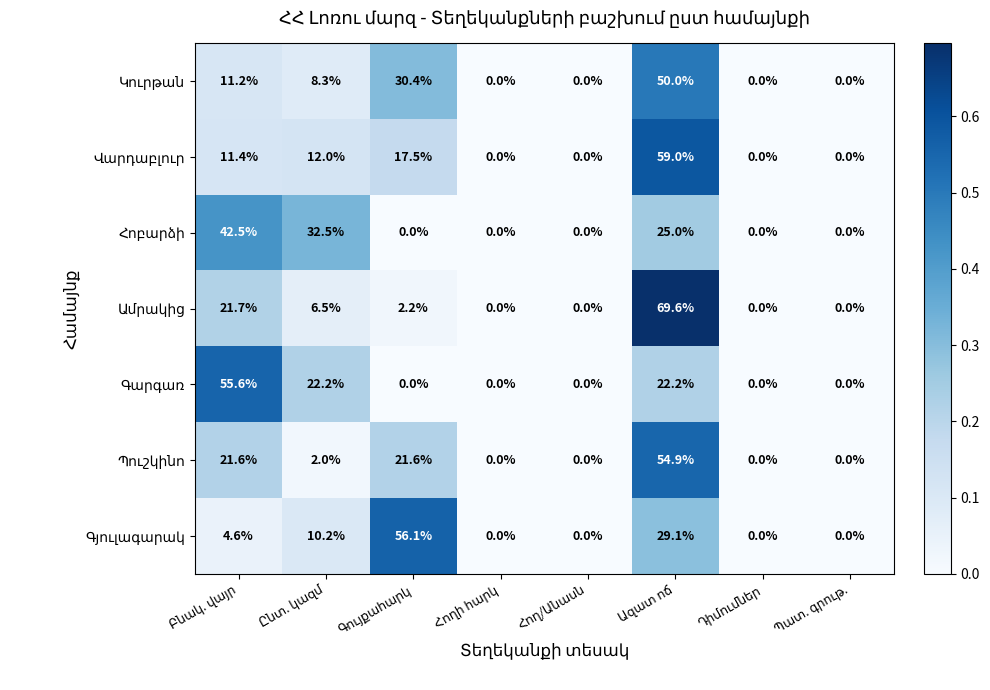

What is the maximum value shown in the chart?

69.6